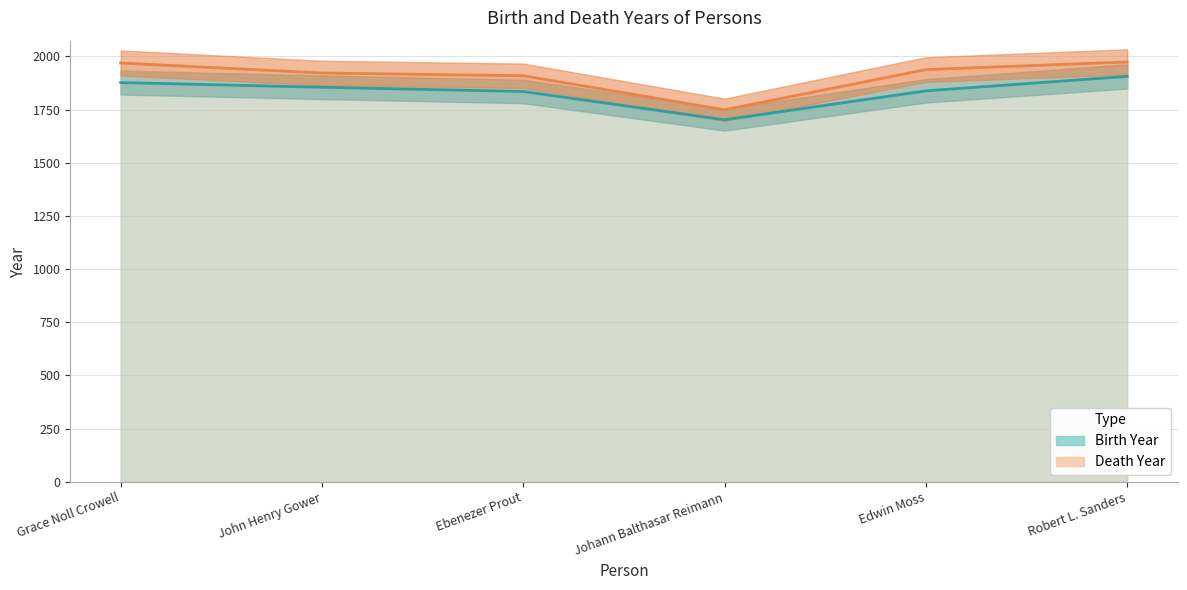

Which series has the largest total across all categories?

Death Year